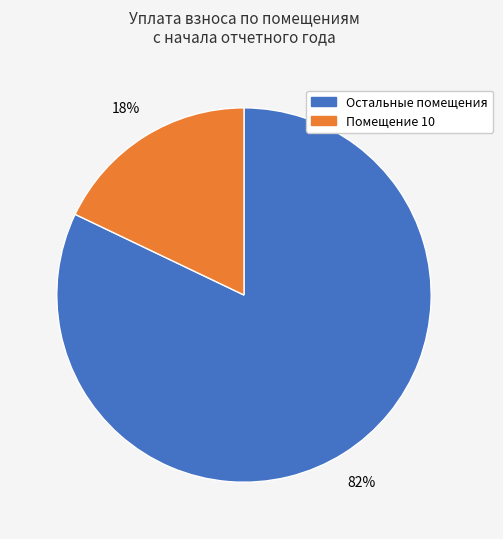

Is there any slice that represents more than half of the pie?

Yes